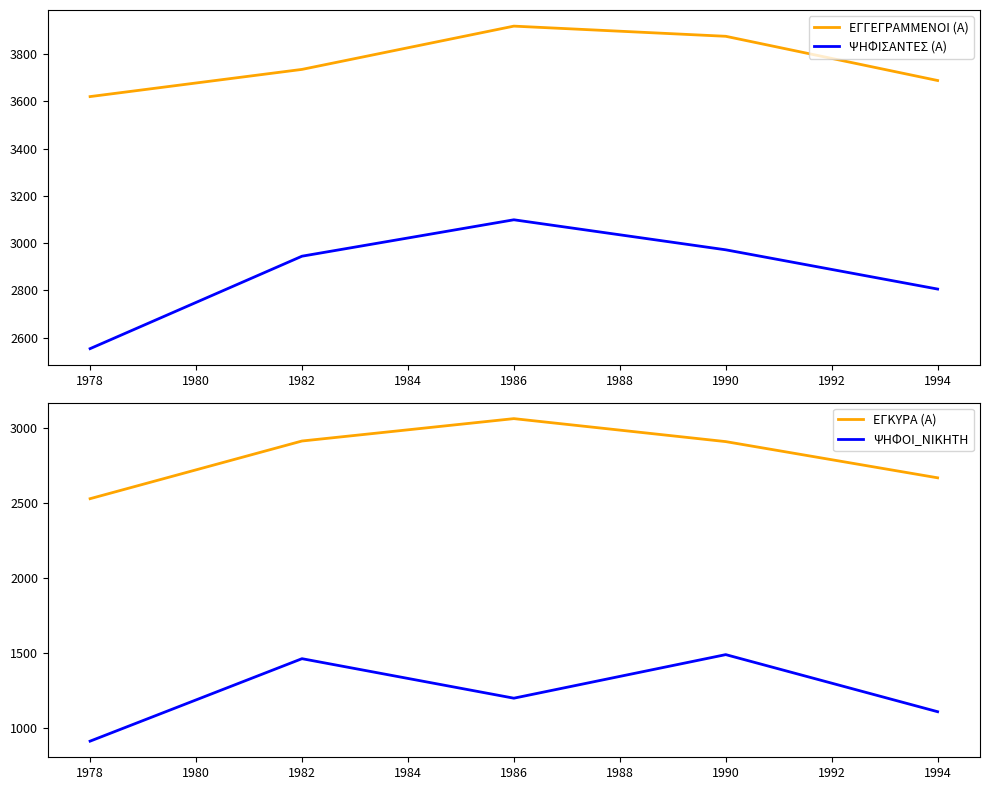

What value does the ΨΗΦΙΣΑΝΤΕΣ (Α) series have at 1994, to the nearest 100?

2800